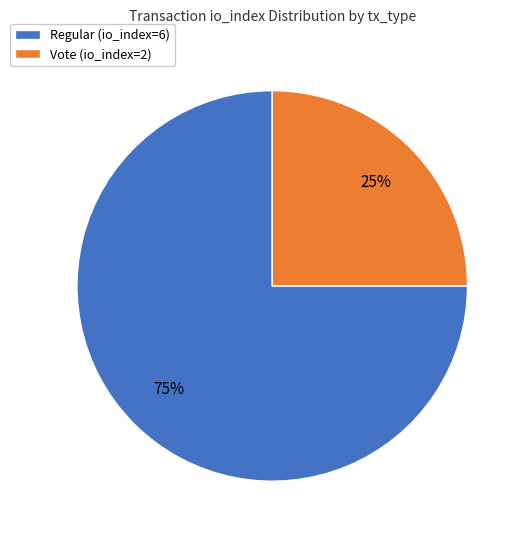

Count the number of slices in the pie.

2